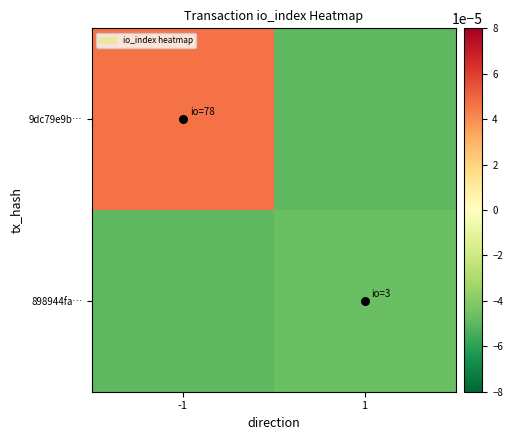

Which series has the largest range (max minus min)?

9dc79e9b…